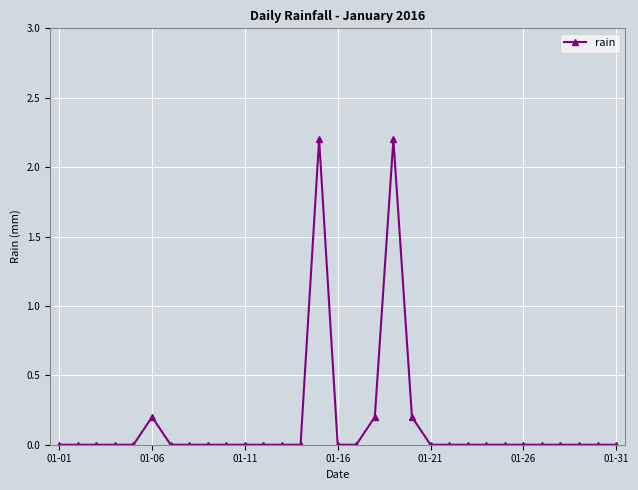

True or false: the data has more than 2 interior local peaks.

True